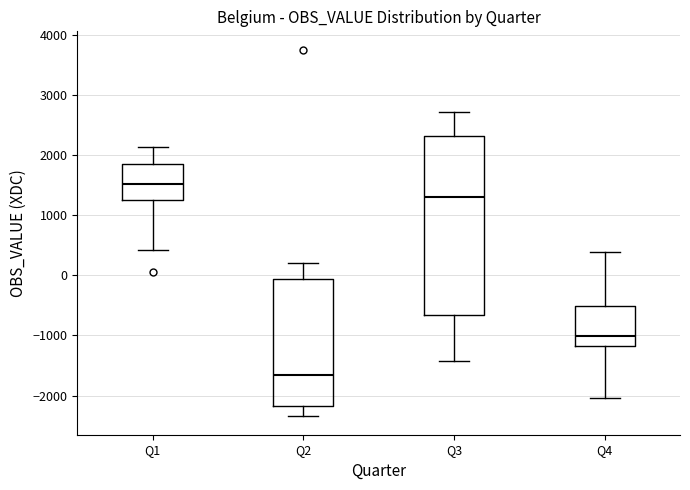

Which box is the tallest, from its lower edge to its upper edge?

Q3